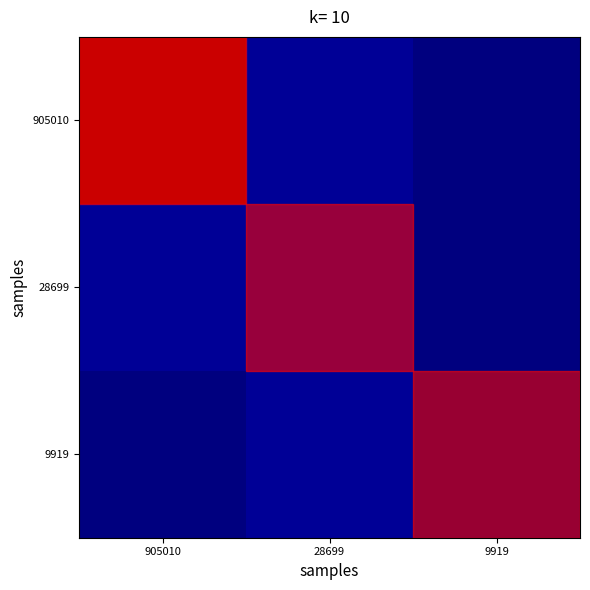

The 905010 series shows 13755 at 28699. True or false?

False